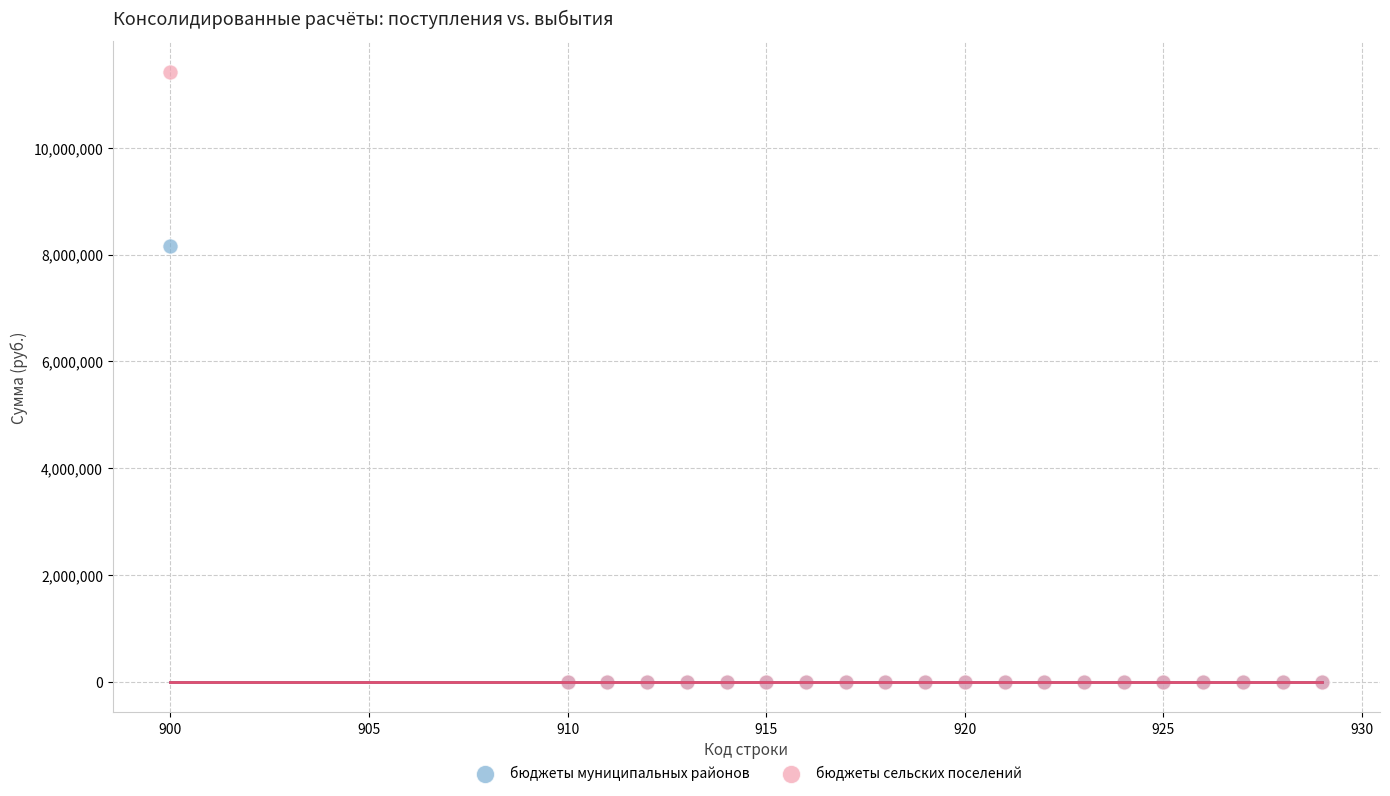

Which series contains the highest Y value?

бюджеты сельских поселений